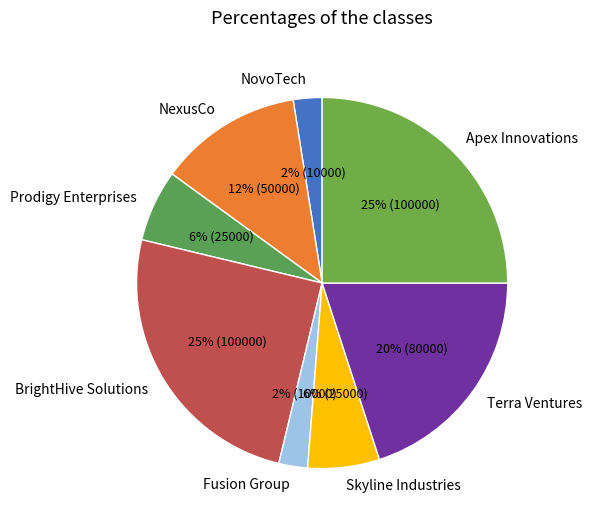

Does Fusion Group represent more than half of the total?

No